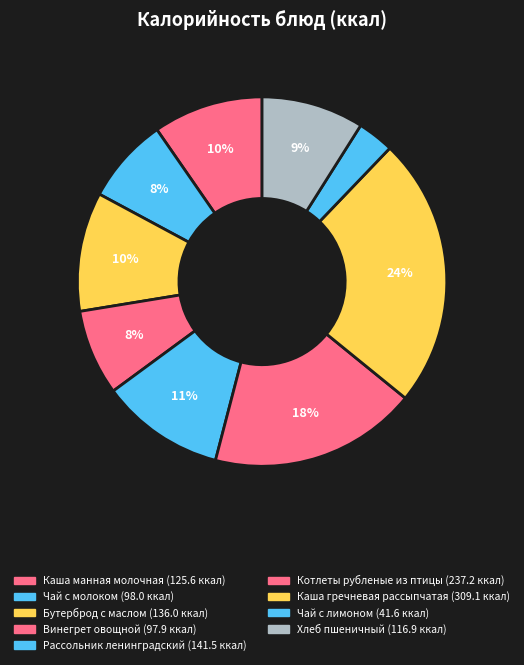

To the nearest percent, what is the difference between the largest and smallest slice percentages?

21%